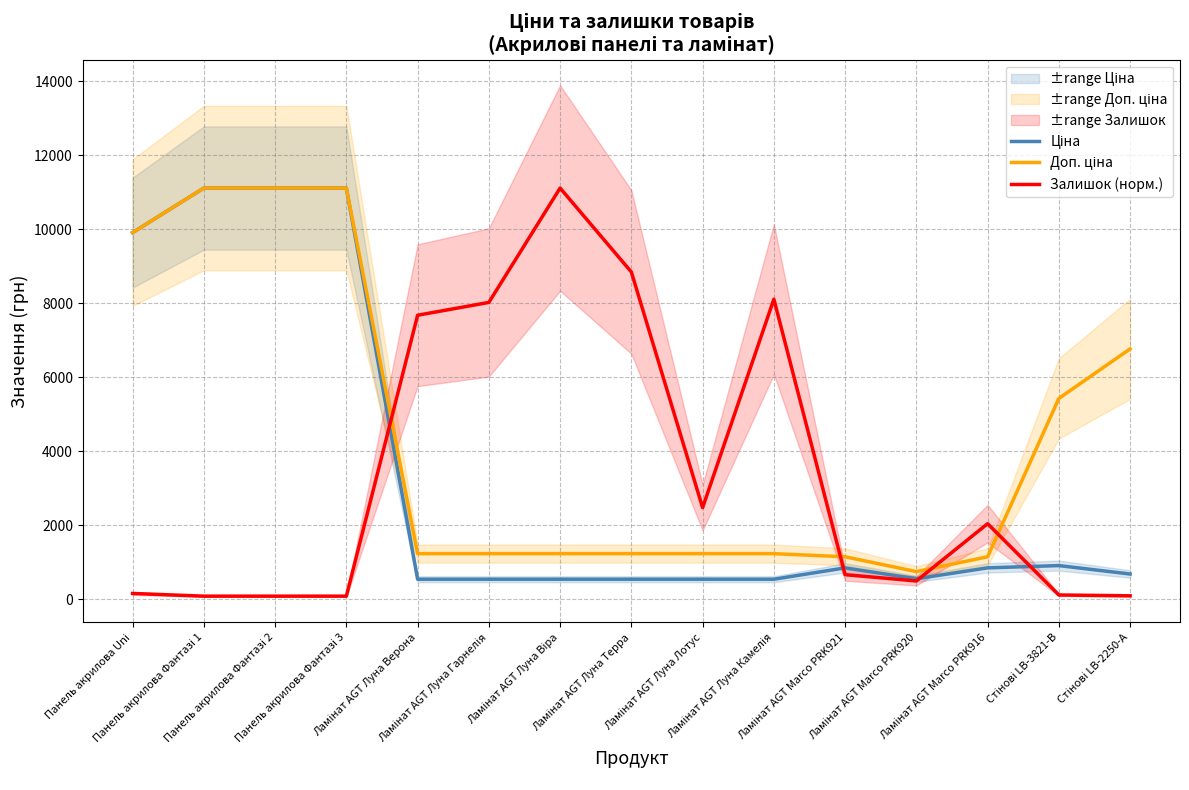

What is the difference between the Залишок (норм.) values at Ламінат AGT Marco PRK921 and Ламінат AGT Луна Верона?

7016.2